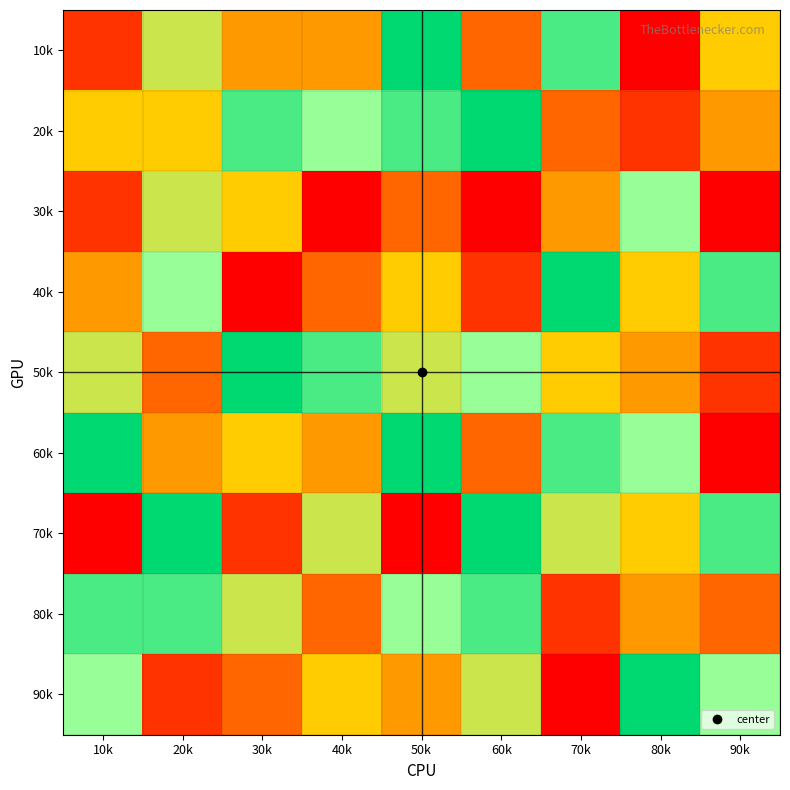

Which category has the highest value across all series?

50k